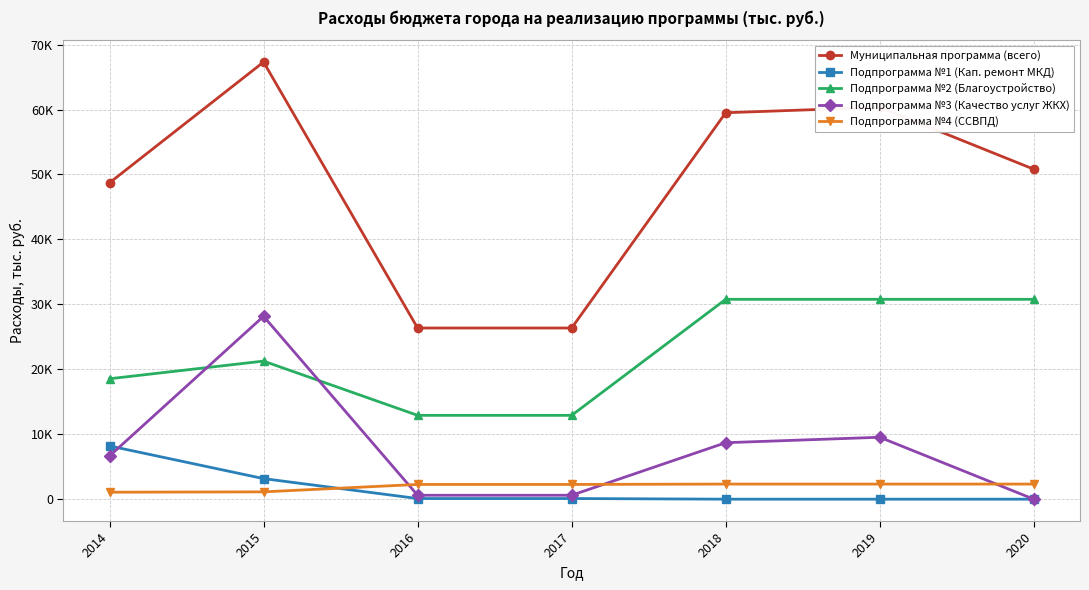

What is the value of the Подпрограмма №4 (ССВПД) point at the 2nd from the left?

1127.2